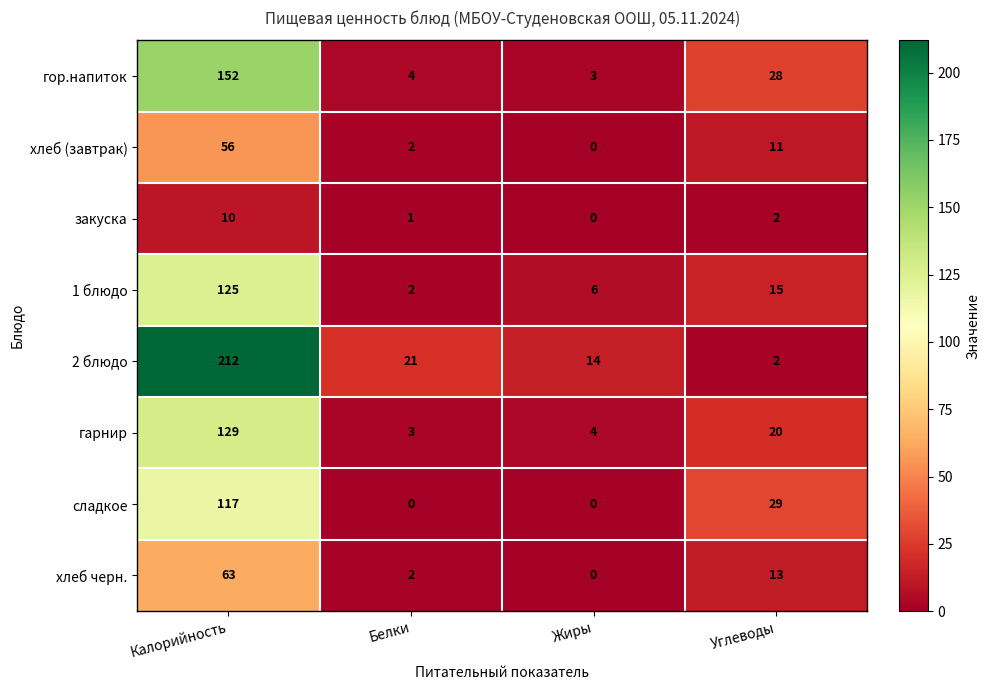

Where does the 1 блюдо series first go above 15?

Калорийность